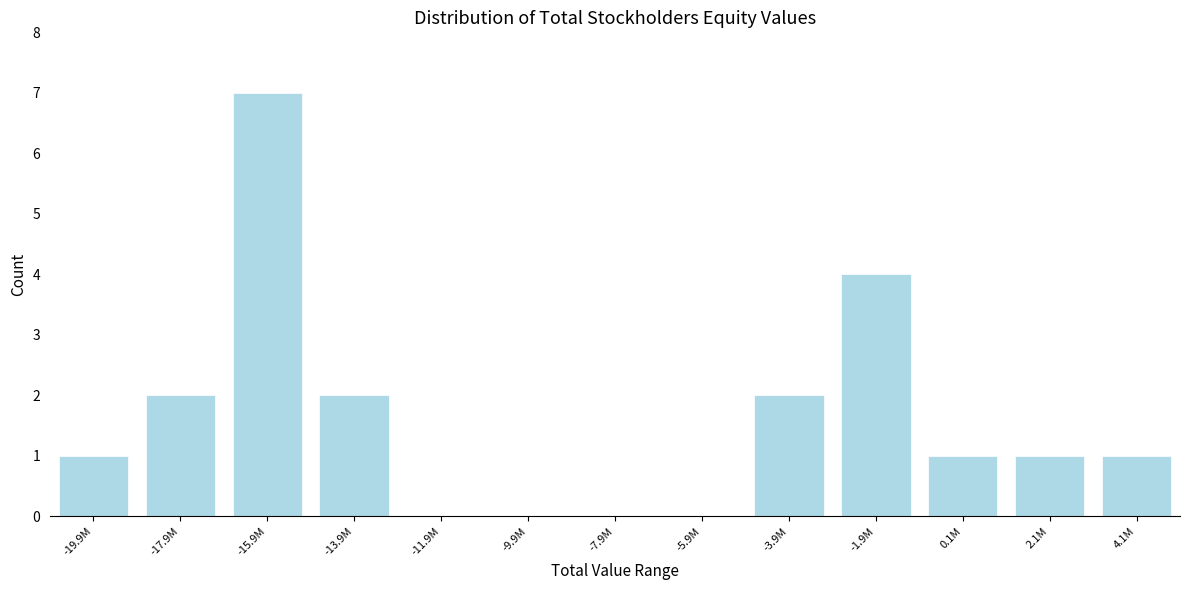

Reading left to right, transcribe all the data shown in this chart.

-19.9M=1	-17.9M=2	-15.9M=7	-13.9M=2	-11.9M=0	-9.9M=0	-7.9M=0	-5.9M=0	-3.9M=2	-1.9M=4	0.1M=1	2.1M=1	4.1M=1